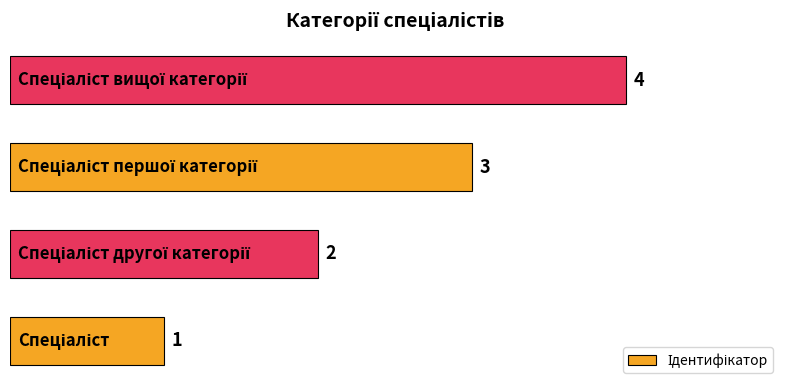

What is the sum of all values?

10